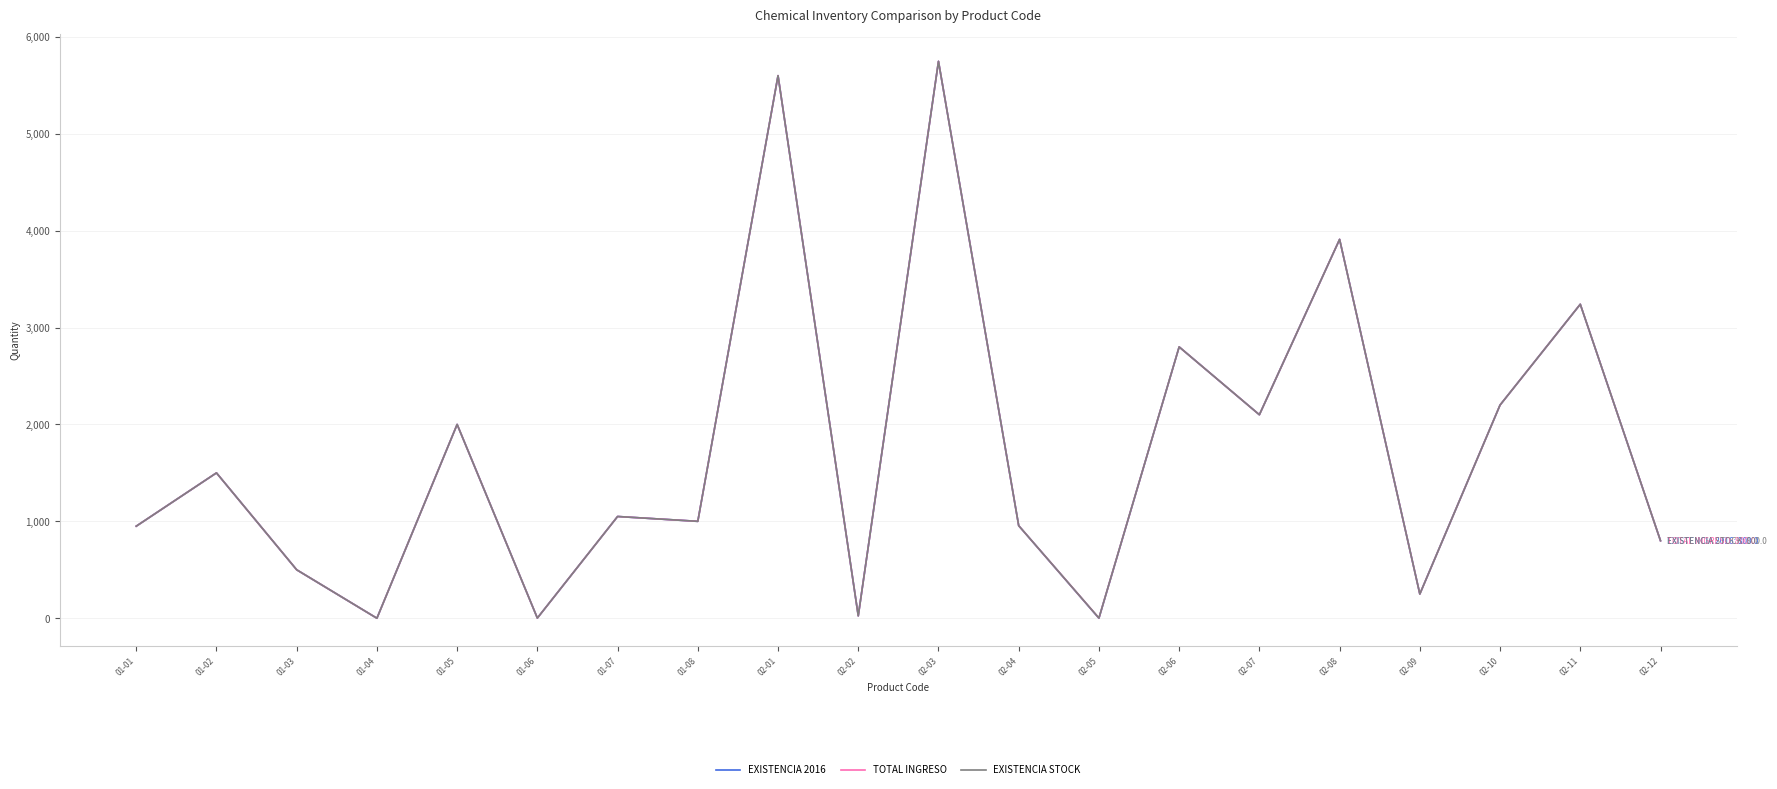

The value of EXISTENCIA 2016 at 02-02 is 24.8. True or false?

True